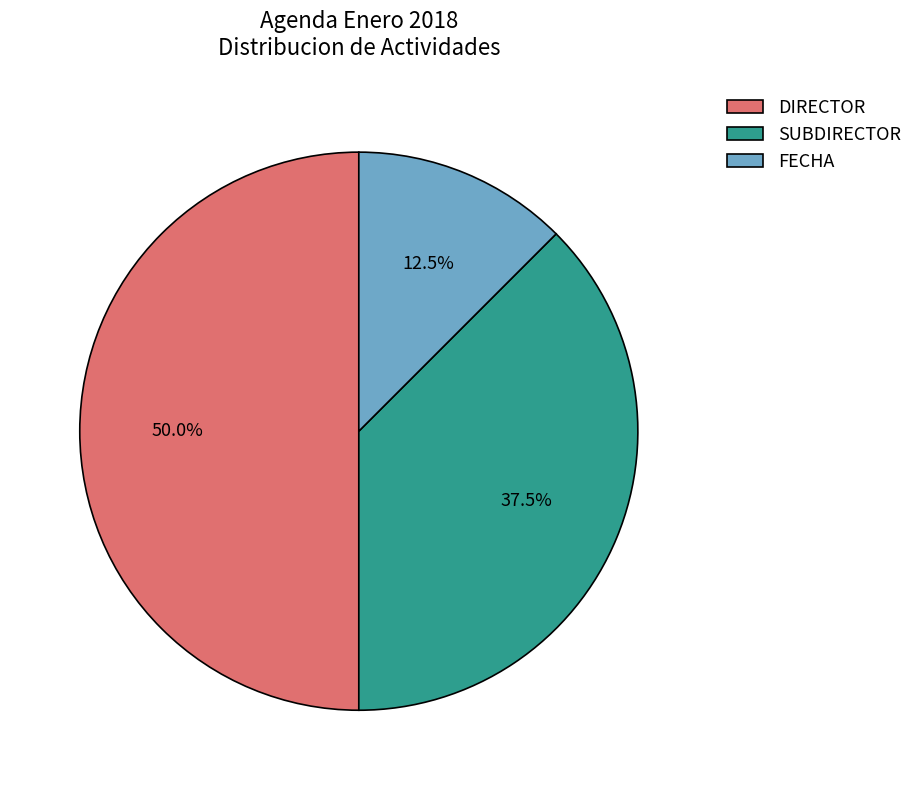

To the nearest percent, what is the difference between the FECHA and SUBDIRECTOR slice percentages?

25%